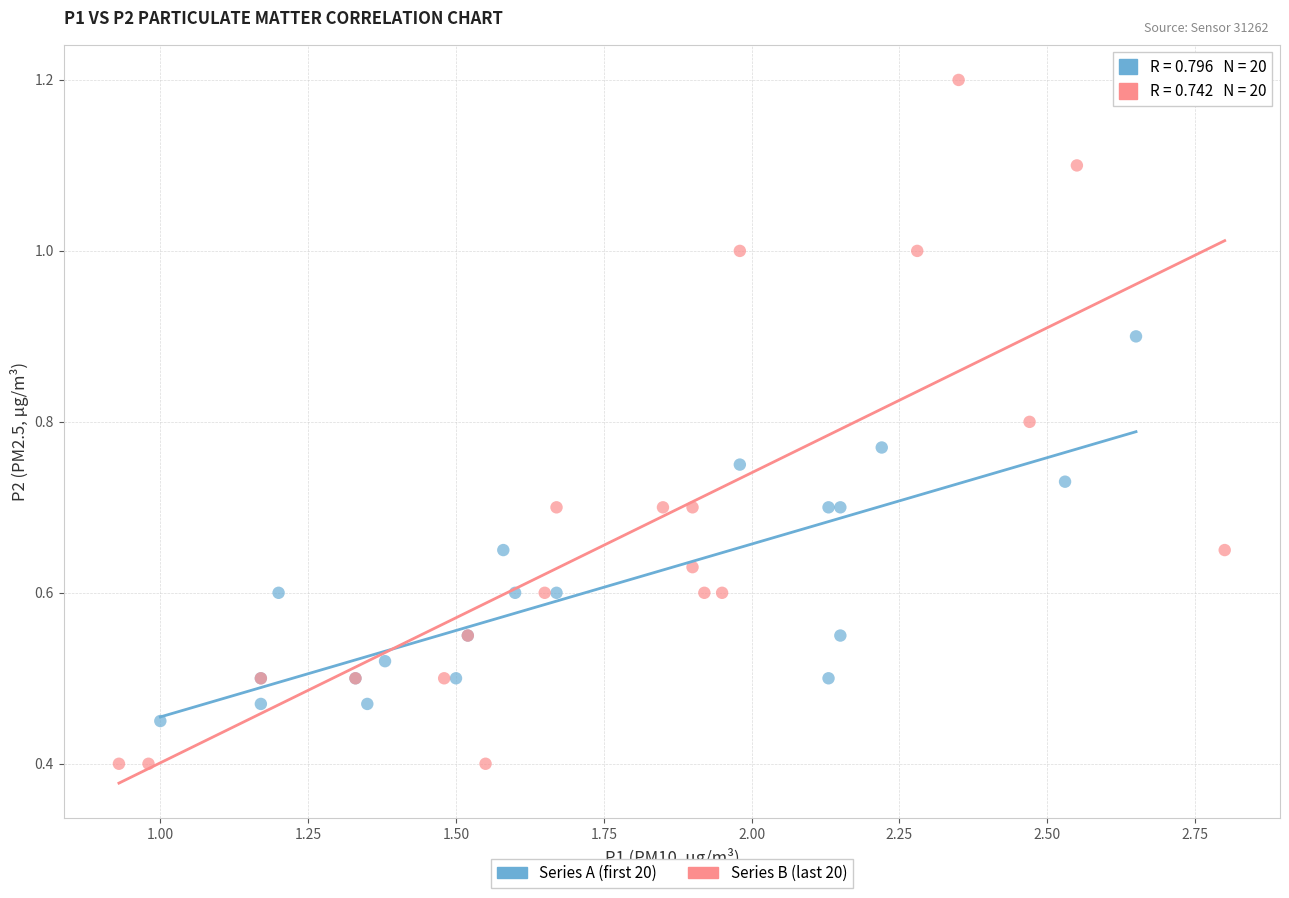

What are all the series names shown in the legend?

Series A (first 20), Series B (last 20)